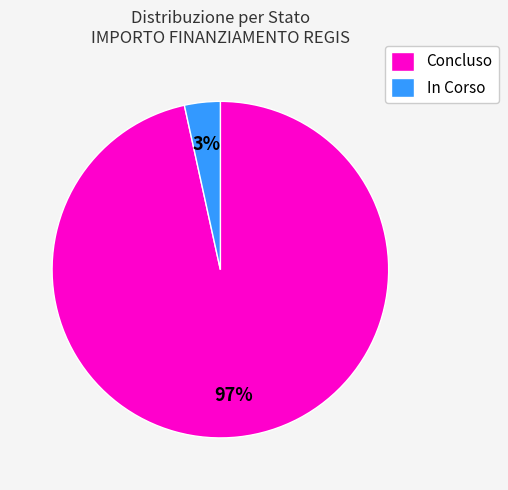

Which has a higher value, Concluso or In Corso?

Concluso